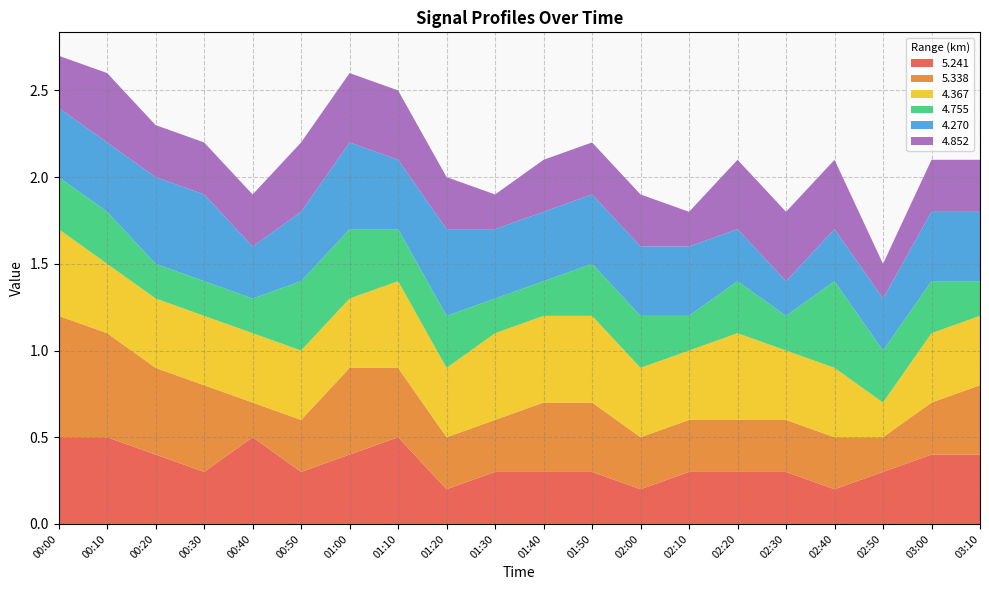

Reading left to right, list all the values displayed in this chart.

5.241: 00:00=0.5	00:10=0.5	00:20=0.4	00:30=0.3	00:40=0.5	00:50=0.3	01:00=0.4	01:10=0.5	01:20=0.2	01:30=0.3	01:40=0.3	01:50=0.3	02:00=0.2	02:10=0.3	02:20=0.3	02:30=0.3	02:40=0.2	02:50=0.3	03:00=0.4	03:10=0.4
5.338: 00:00=0.7	00:10=0.6	00:20=0.5	00:30=0.5	00:40=0.2	00:50=0.3	01:00=0.5	01:10=0.4	01:20=0.3	01:30=0.3	01:40=0.4	01:50=0.4	02:00=0.3	02:10=0.3	02:20=0.3	02:30=0.3	02:40=0.3	02:50=0.2	03:00=0.3	03:10=0.4
4.367: 00:00=0.5	00:10=0.4	00:20=0.4	00:30=0.4	00:40=0.4	00:50=0.4	01:00=0.4	01:10=0.5	01:20=0.4	01:30=0.5	01:40=0.5	01:50=0.5	02:00=0.4	02:10=0.4	02:20=0.5	02:30=0.4	02:40=0.4	02:50=0.2	03:00=0.4	03:10=0.4
4.755: 00:00=0.3	00:10=0.3	00:20=0.2	00:30=0.2	00:40=0.2	00:50=0.4	01:00=0.4	01:10=0.3	01:20=0.3	01:30=0.2	01:40=0.2	01:50=0.3	02:00=0.3	02:10=0.2	02:20=0.3	02:30=0.2	02:40=0.5	02:50=0.3	03:00=0.3	03:10=0.2
4.270: 00:00=0.4	00:10=0.4	00:20=0.5	00:30=0.5	00:40=0.3	00:50=0.4	01:00=0.5	01:10=0.4	01:20=0.5	01:30=0.4	01:40=0.4	01:50=0.4	02:00=0.4	02:10=0.4	02:20=0.3	02:30=0.2	02:40=0.3	02:50=0.3	03:00=0.4	03:10=0.4
4.852: 00:00=0.3	00:10=0.4	00:20=0.3	00:30=0.3	00:40=0.3	00:50=0.4	01:00=0.4	01:10=0.4	01:20=0.3	01:30=0.2	01:40=0.3	01:50=0.3	02:00=0.3	02:10=0.2	02:20=0.4	02:30=0.4	02:40=0.4	02:50=0.2	03:00=0.3	03:10=0.3